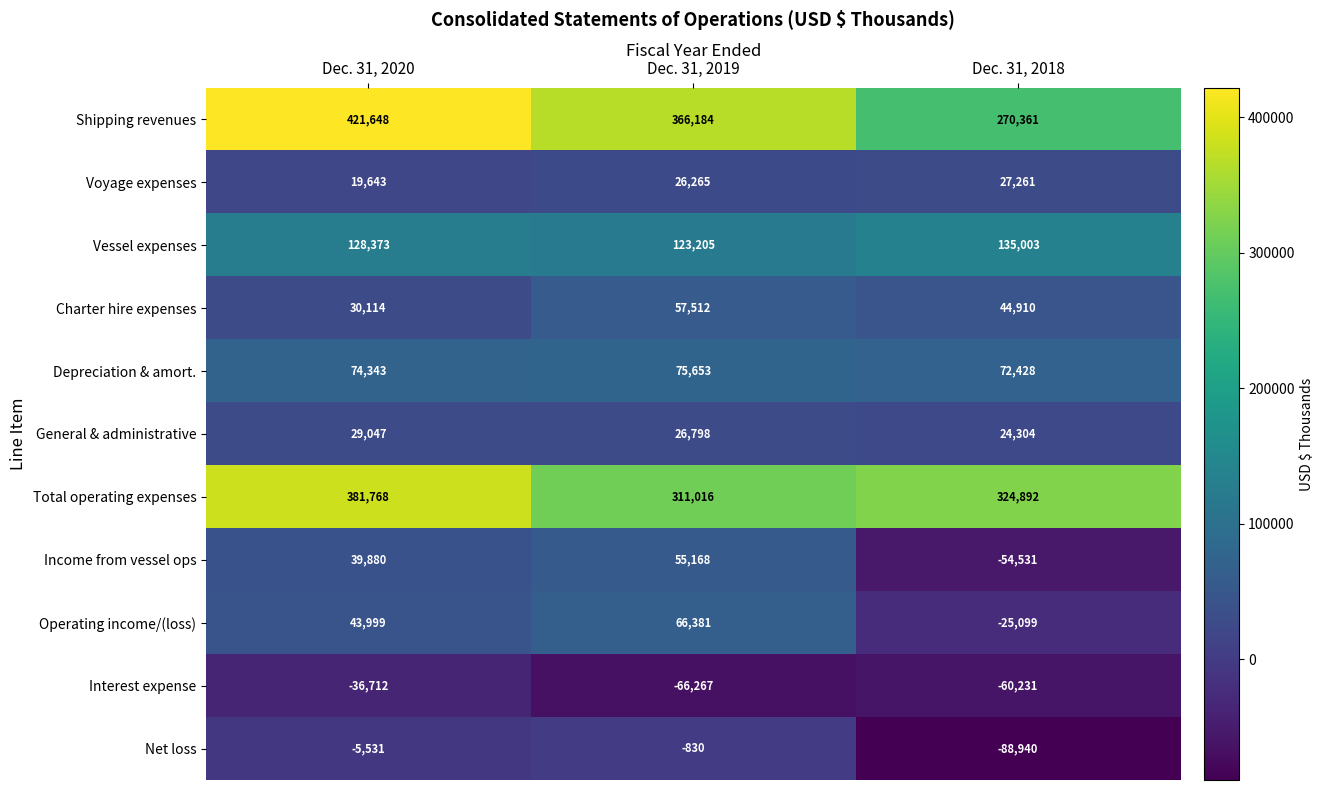

How many distinct data groups are displayed?

11